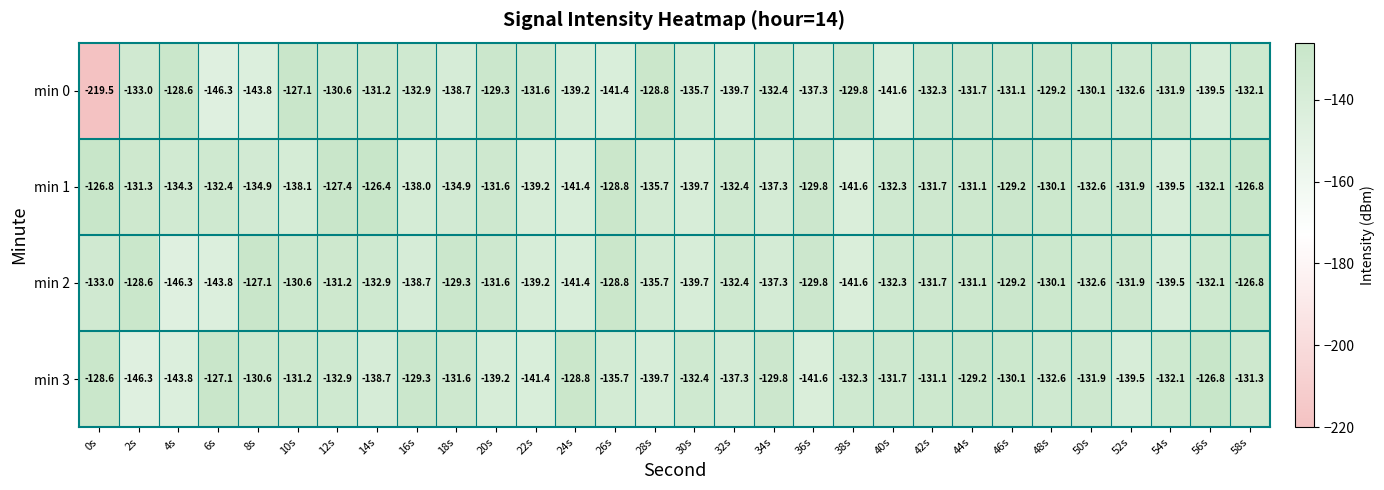

Which label corresponds to the smallest value in the chart?

0s